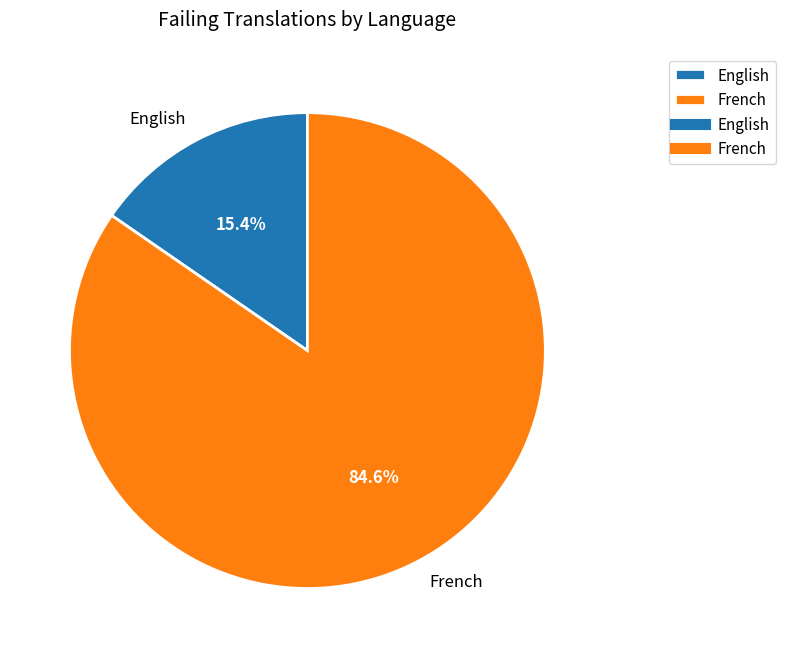

Count the number of slices in the pie.

2